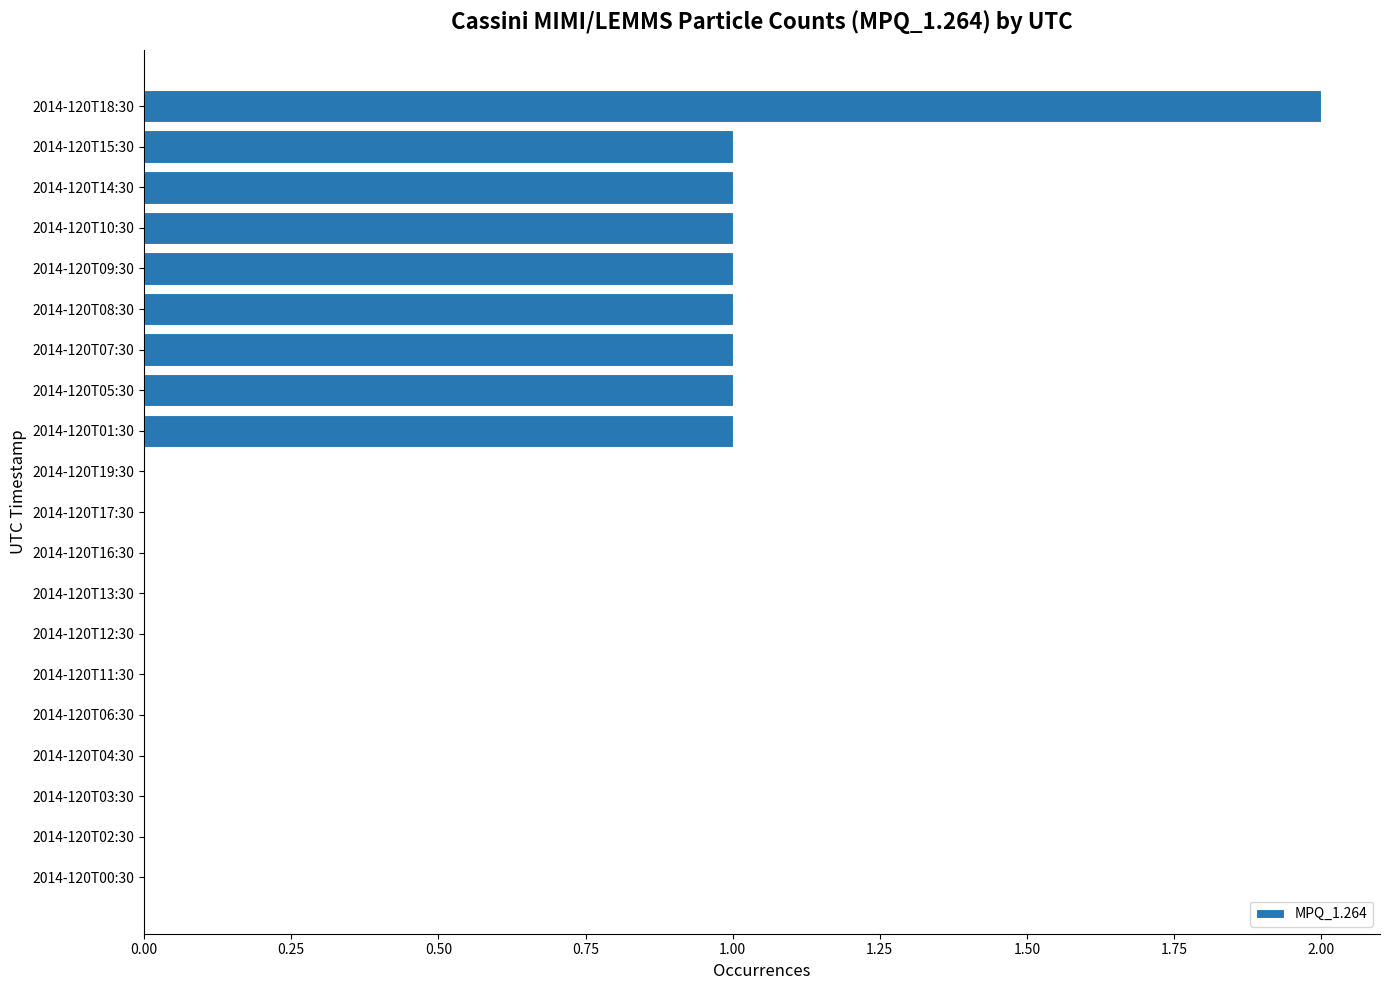

What is the sum of all values?

10